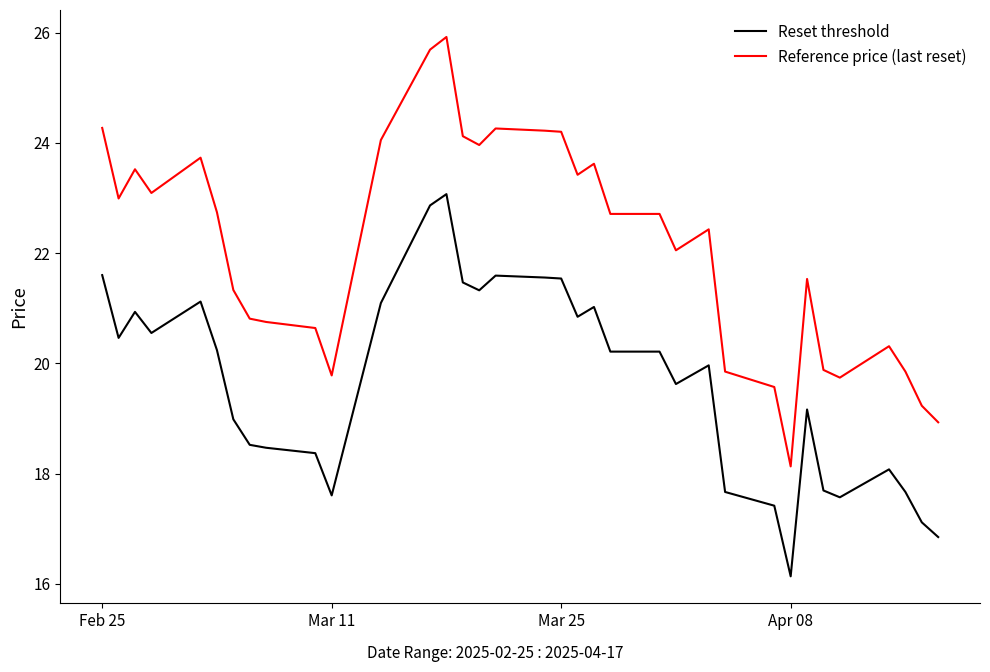

What is the difference between the maximum and second lowest values in the Reference price (last reset) series?

7.0